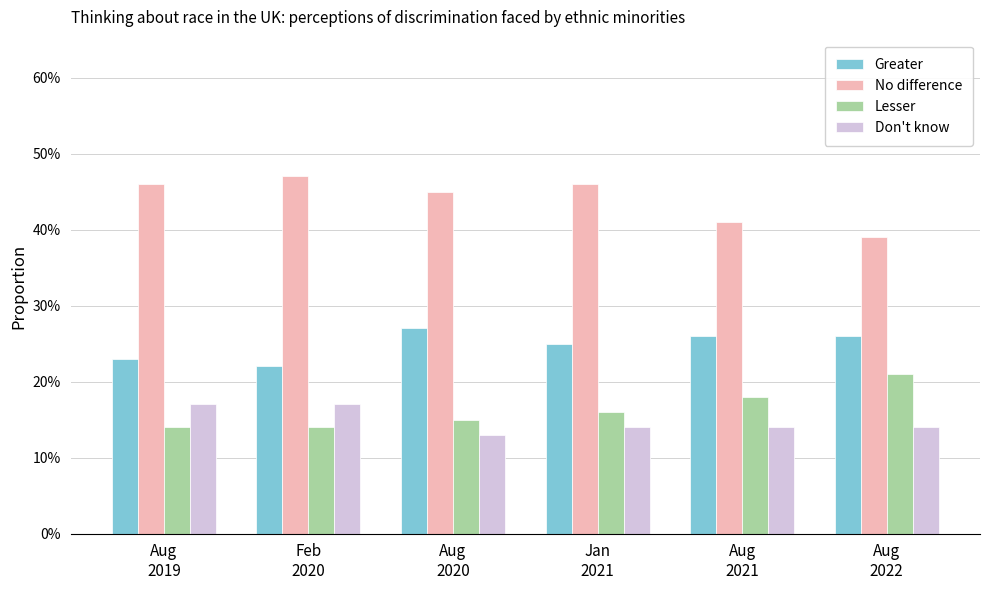

What are all the series names shown in the legend?

Greater, No difference, Lesser, Don't know